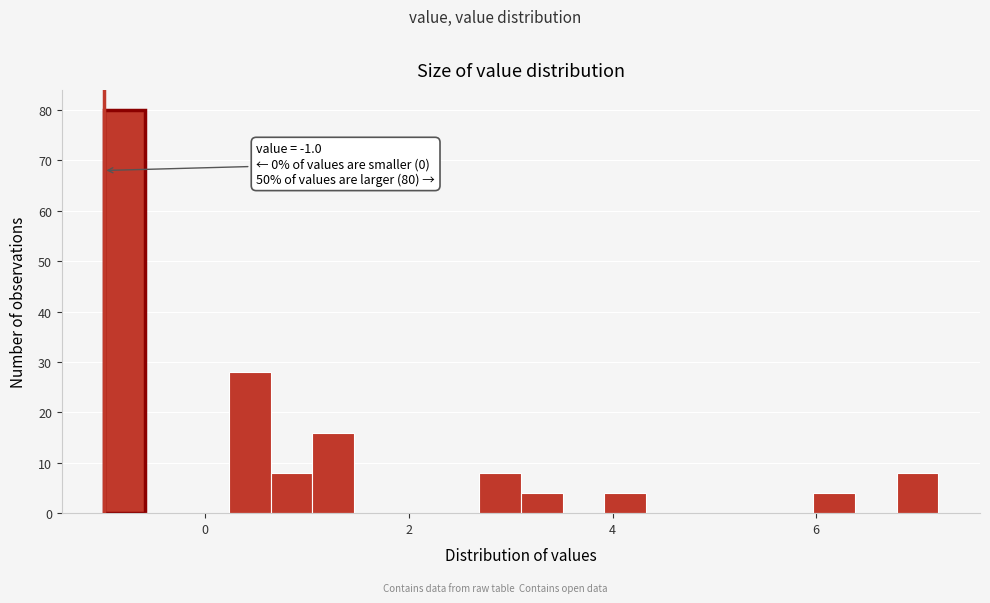

Read against the x-axis, roughly where is the centre of the tallest bar?

-0.8